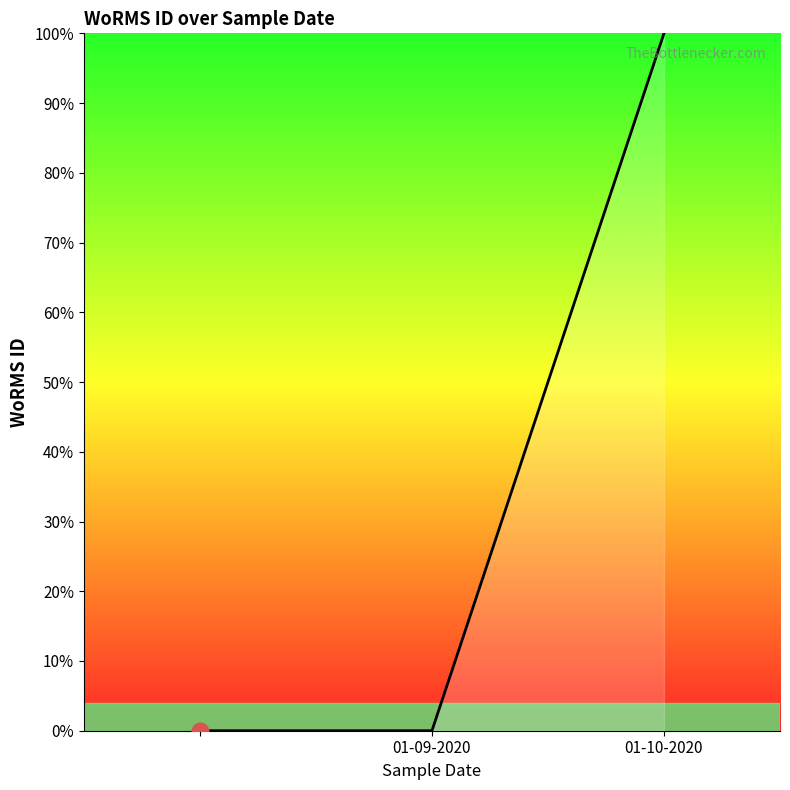

What is the greatest value displayed?

100